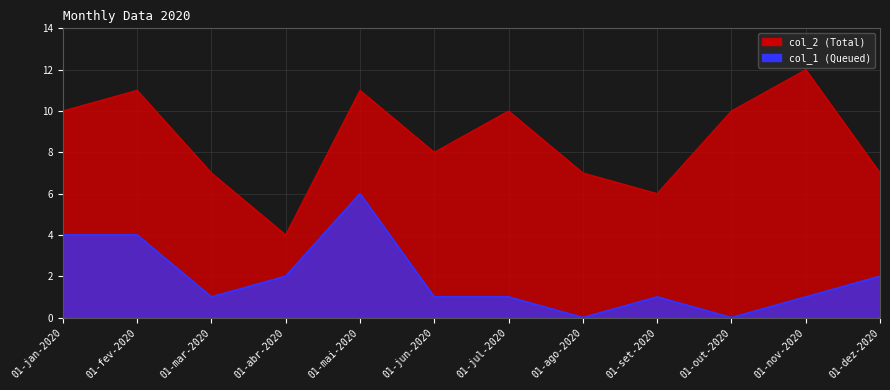

Where is the first local minimum for col_2?

01-abr-2020